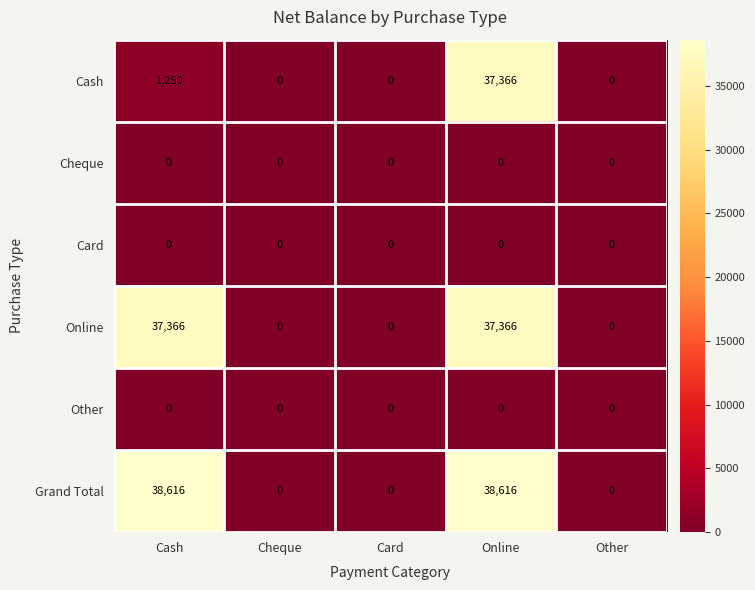

Which series has the widest spread of values?

Grand Total